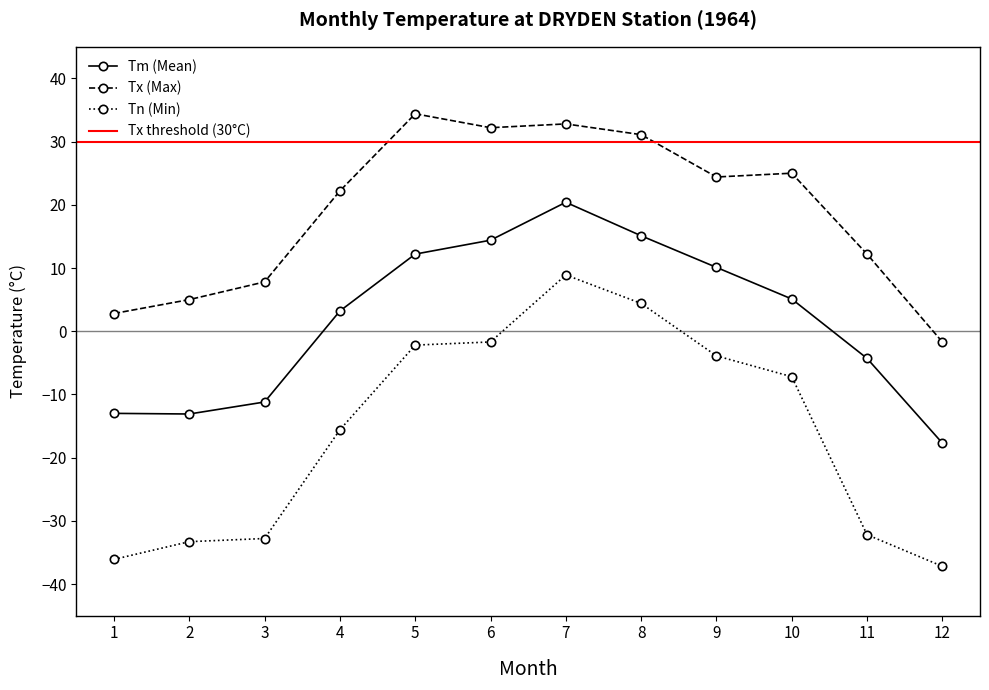

At which category does the chart reach its peak across all series?

5